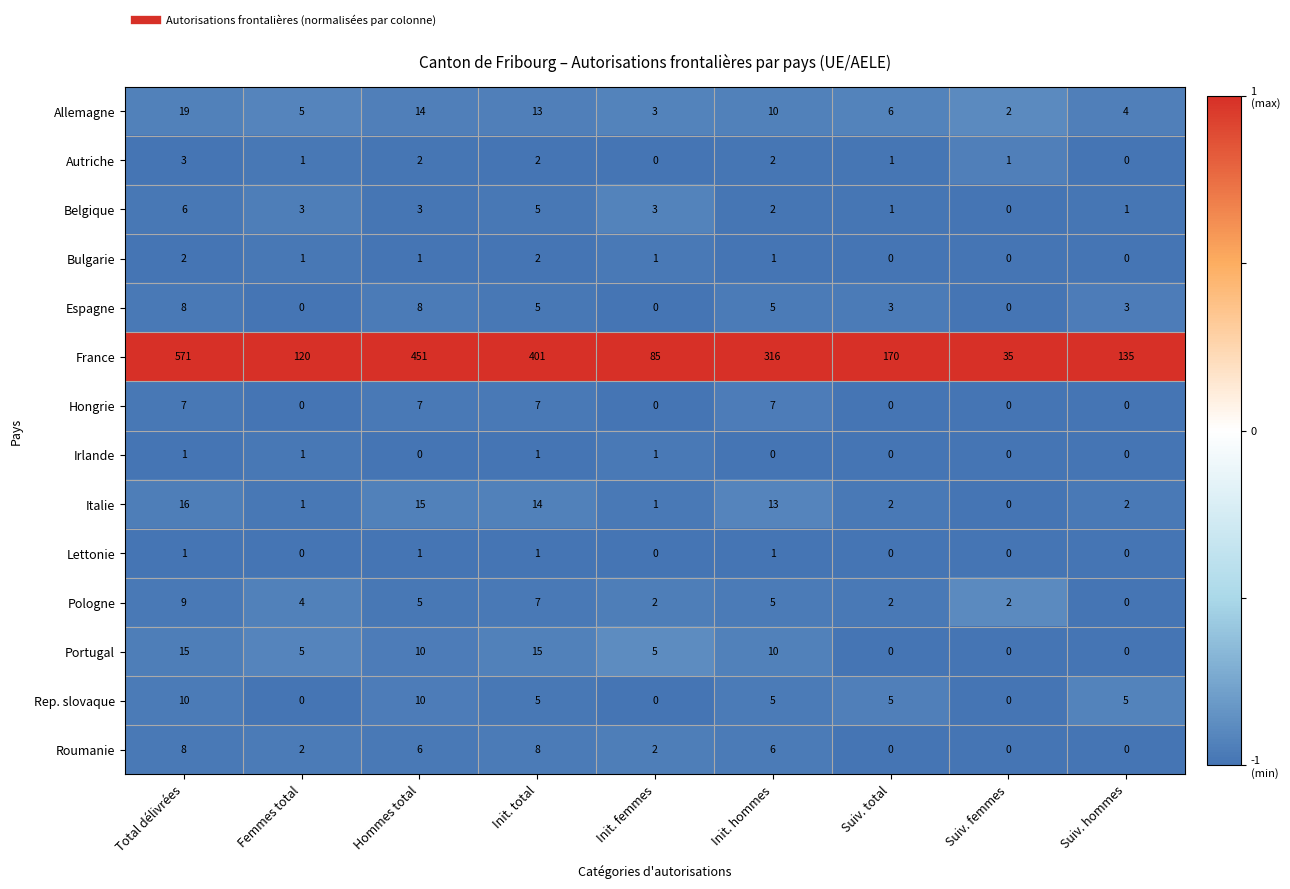

At which category is the sum across all series the highest?

Total délivrées